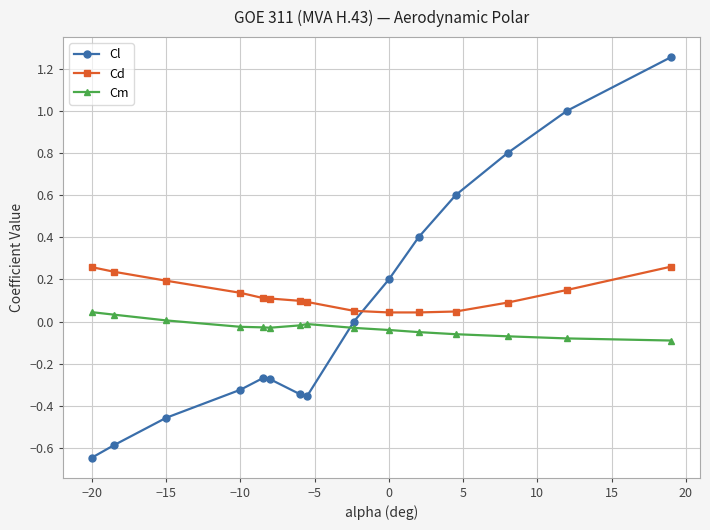

What is the difference between the maximum and minimum values in the Cl series?

1.9